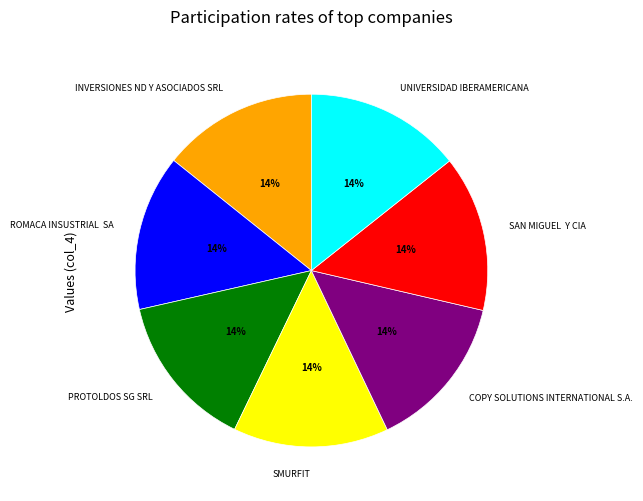

Does any single category account for the majority?

No